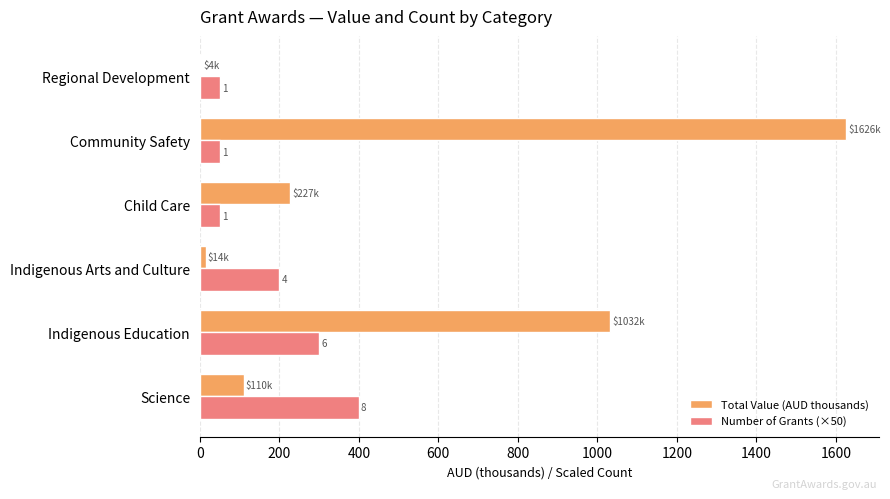

What are all the series names shown in the legend?

Total Value (AUD thousands), Number of Grants (×50)